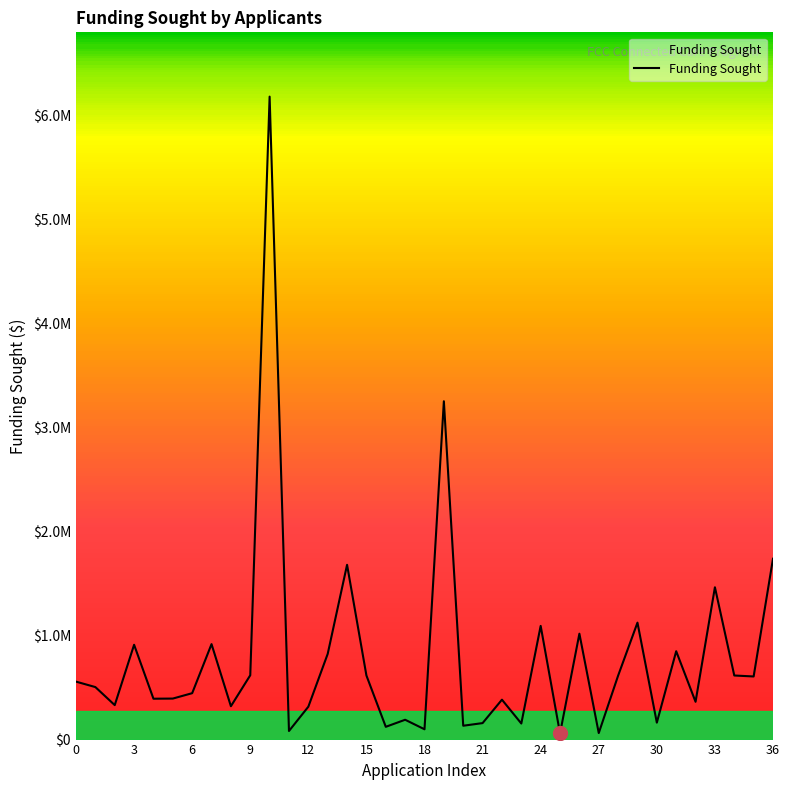

True or false: the data has more than 0 interior local peaks.

True